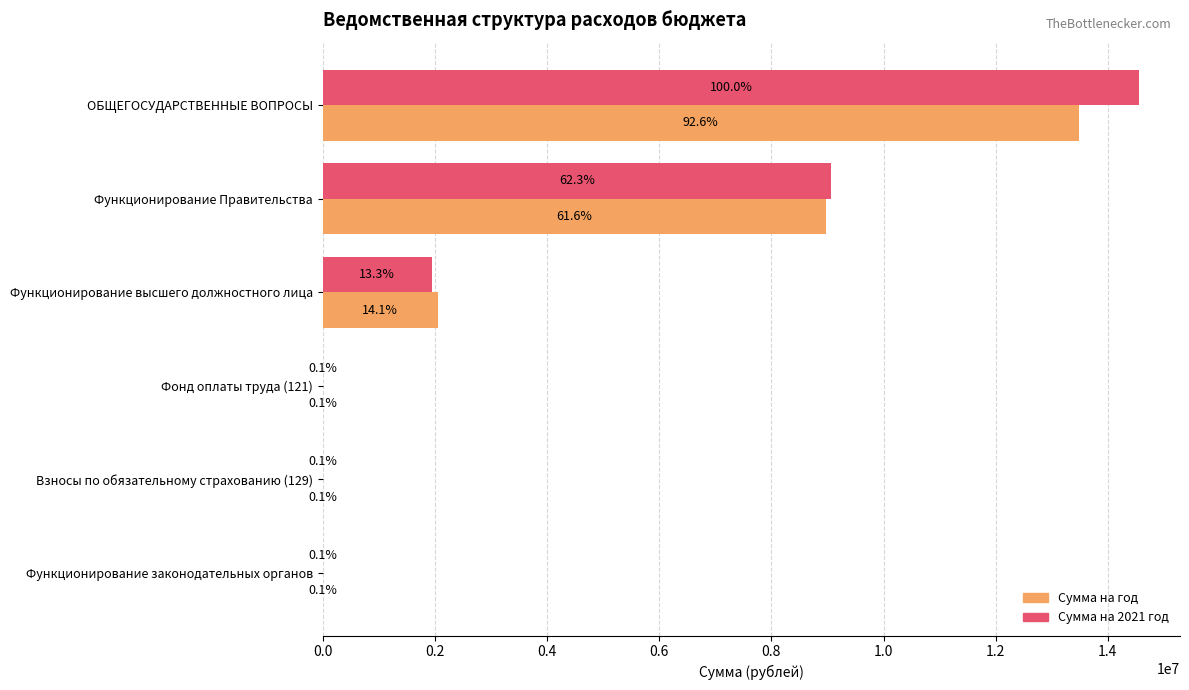

What are all the series names shown in the legend?

Сумма на год, Сумма на 2021 год